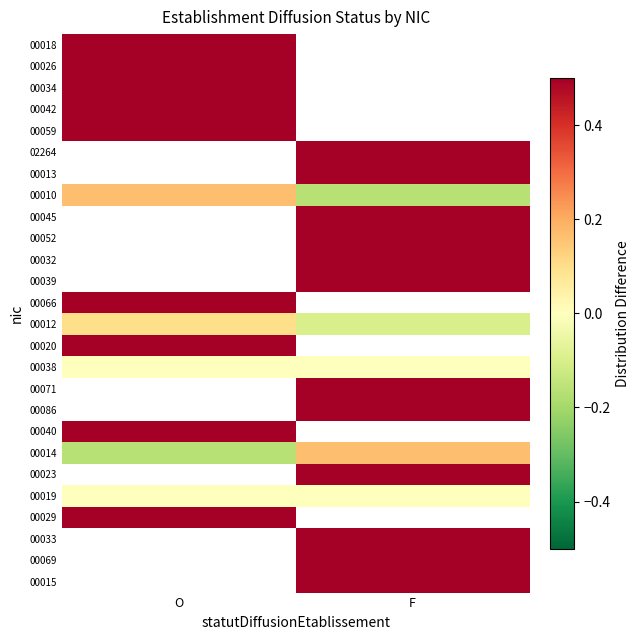

What is the lowest value of the 00029 series?

0.5